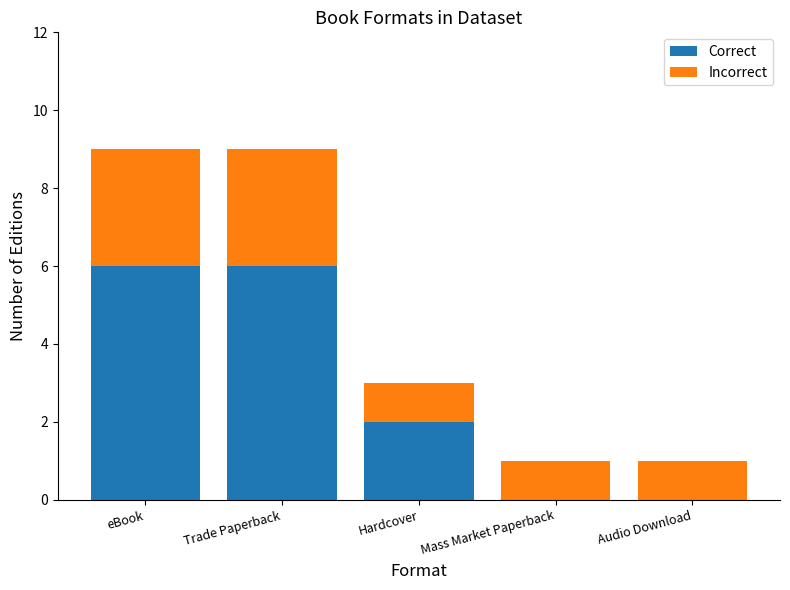

How many Correct values are between 0 and 6?

5